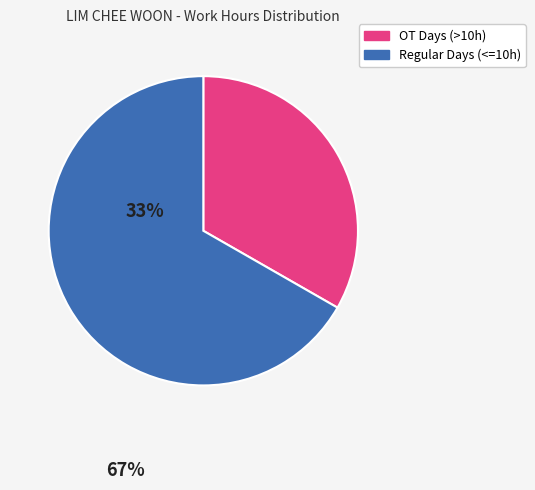

Is there any slice that represents more than half of the pie?

Yes